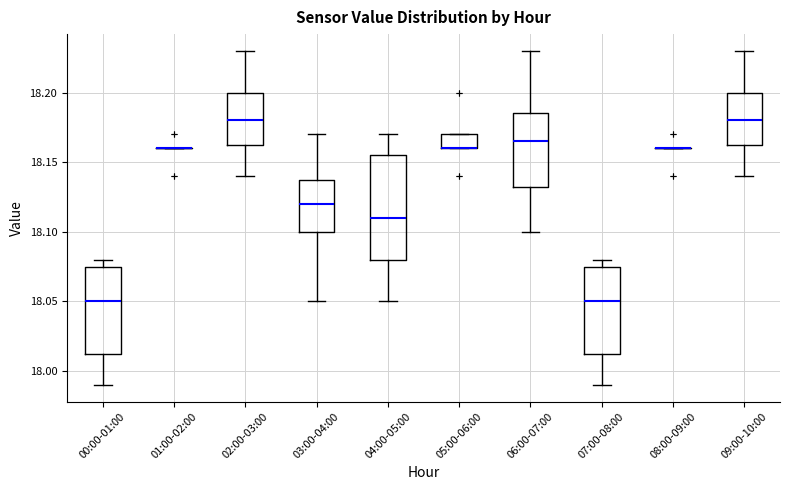

Where is the upper edge of the box for 00:00-01:00 on the y-axis? The values are not printed on the chart, so give them approximately, as read against the axis.

18.075